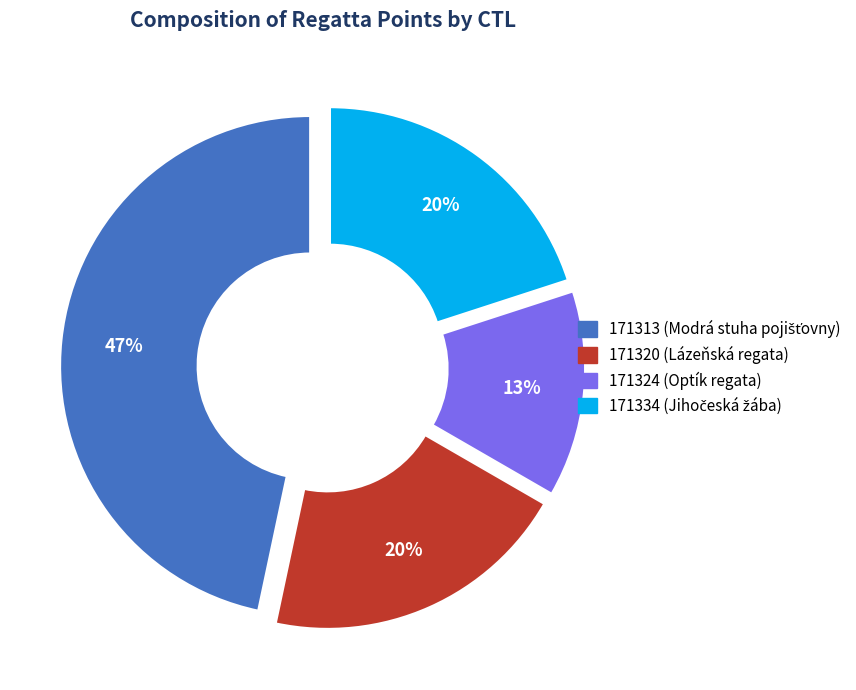

Which slice is the smallest?

171324